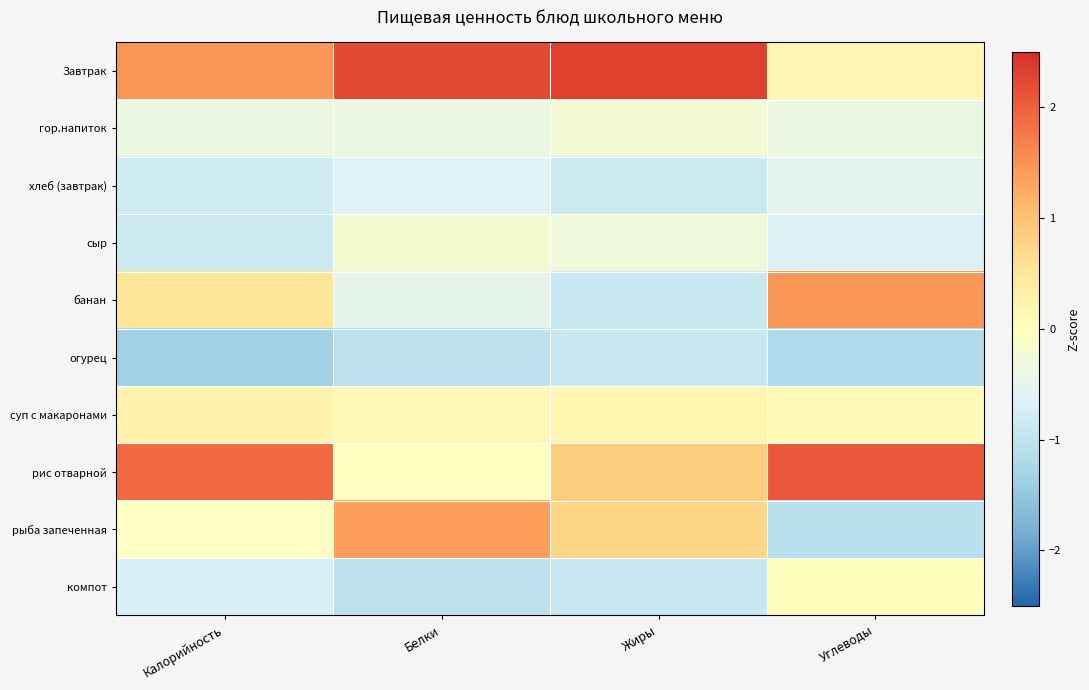

Rank the series by their maximum value, from lowest to highest.

огурец, хлеб (завтрак), гор.напиток, сыр, компот, суп с макаронами, рыба запеченная, банан, рис отварной, Завтрак